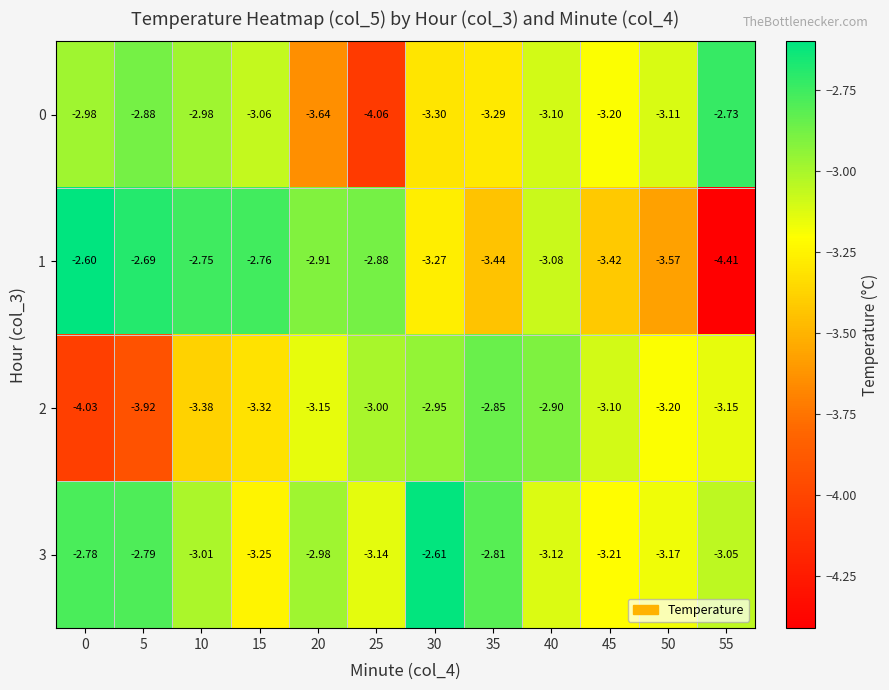

Is the value of 1 at 50 greater than the value of 0 at 20?

Yes